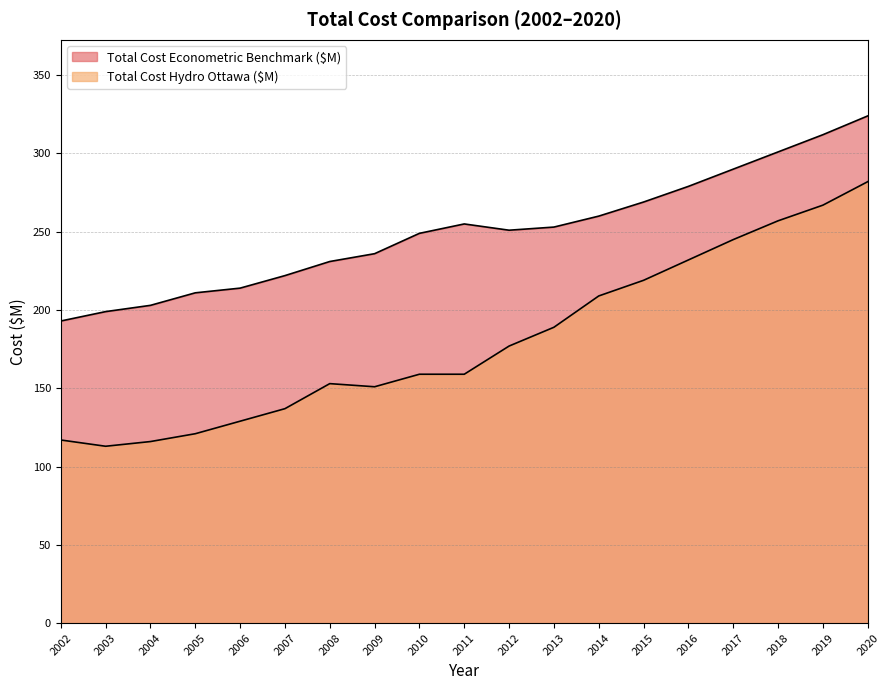

True or false: Total Cost Hydro Ottawa ($M) and Total Cost Econometric Benchmark ($M) intersect in this chart.

False